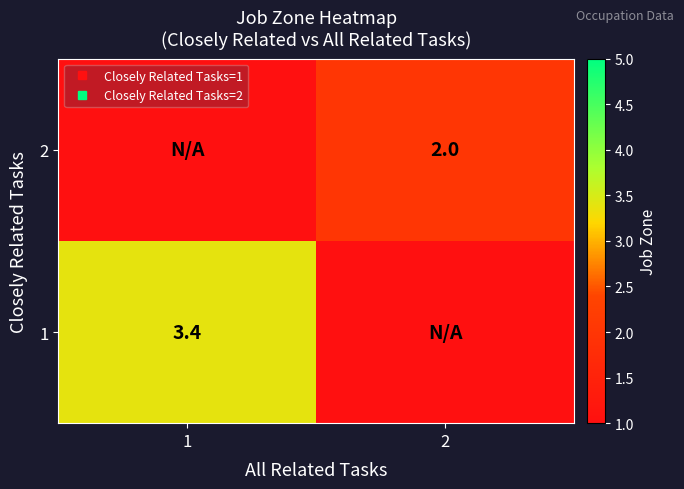

How many values in the 2 series are below 2?

1